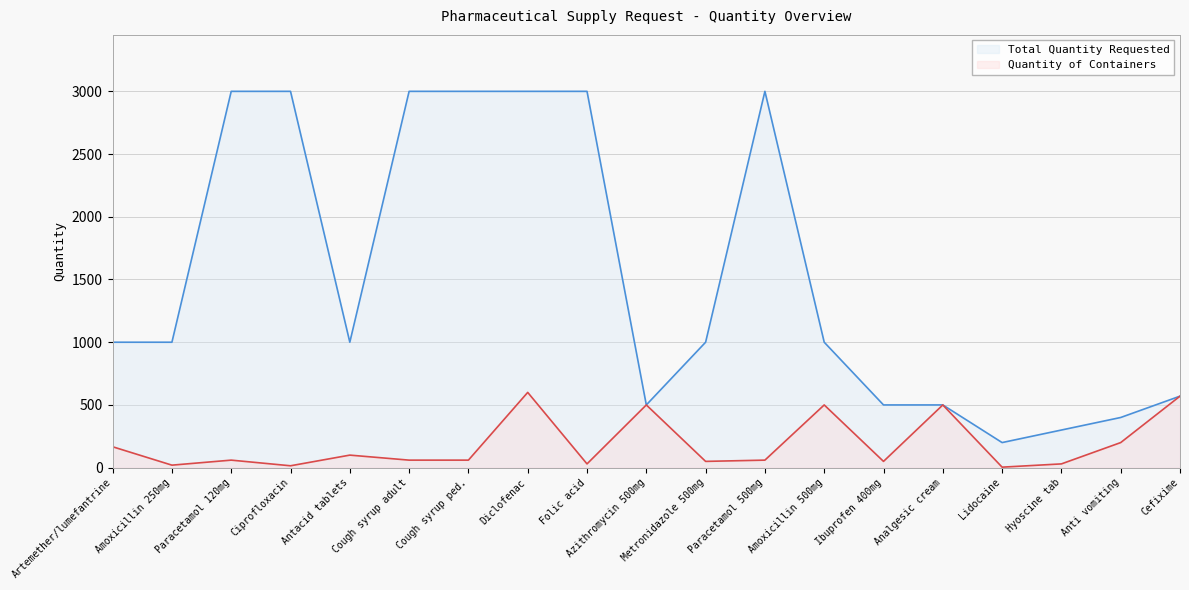

Rank the series by their maximum value, from lowest to highest.

Quantity of Containers, Total Quantity Requested